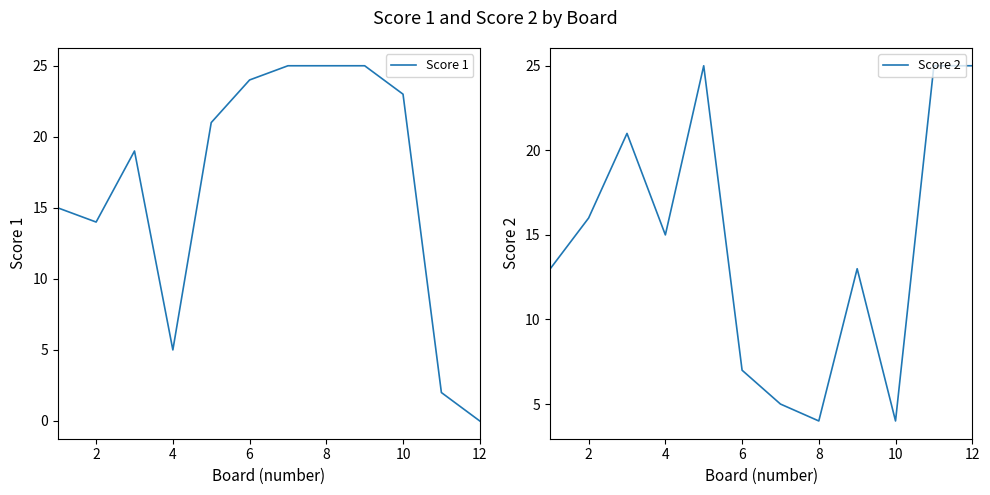

At which label does Score 2 first exceed 15?

2